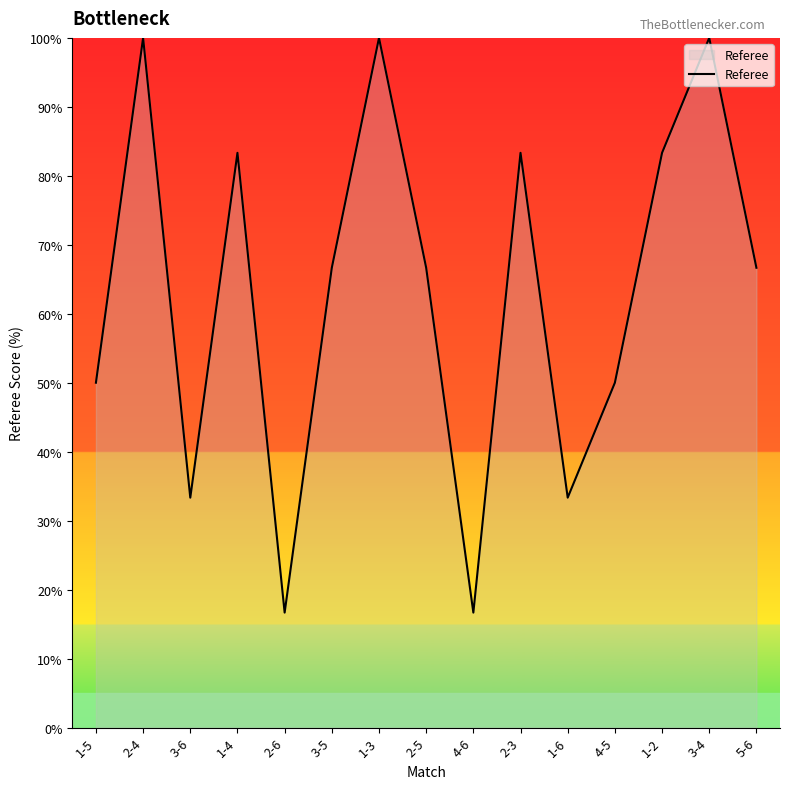

How many lines are shown in the chart?

1